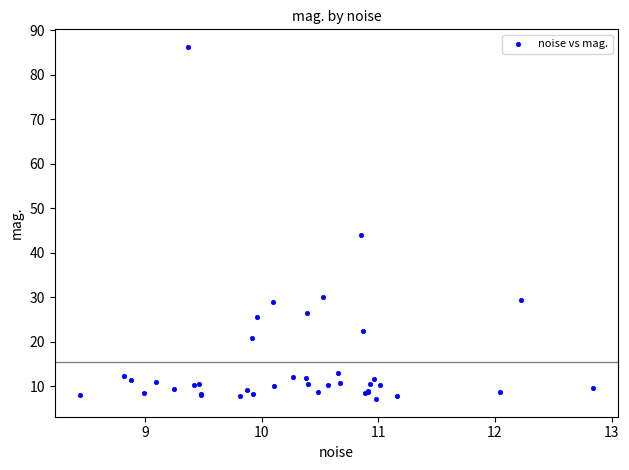

What Y value in the scatter plot is closest to 46?

44.1